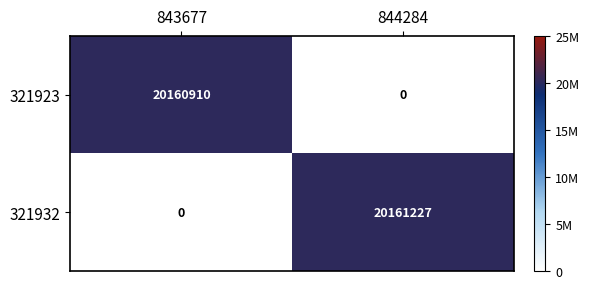

Which series has the largest total across all categories?

321932